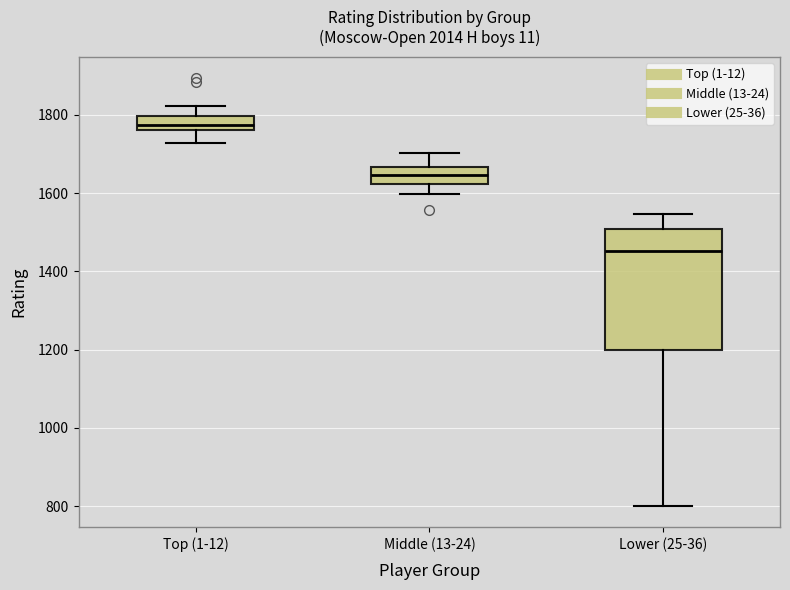

Reading left to right, read every box against the y-axis: the position of its median line, the range the box covers, and the ends of its whiskers. The values are not printed on the chart, so give them approximately, as read against the axis.

Top (1-12): median 1780, box 1760 to 1800, whiskers 1720 to 1820
Middle (13-24): median 1640, box 1620 to 1660, whiskers 1600 to 1700
Lower (25-36): median 1460, box 1200 to 1500, whiskers 800 to 1540